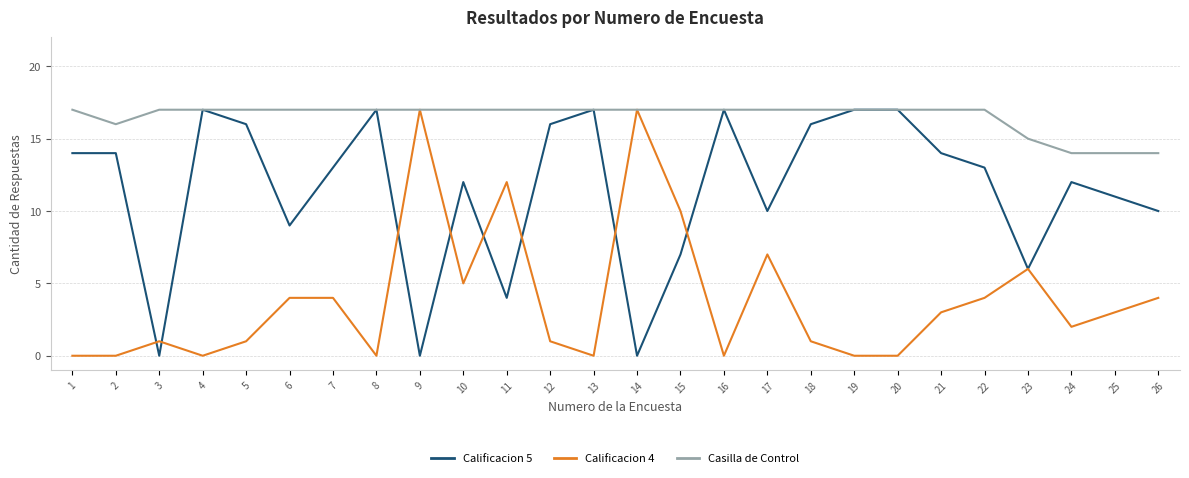

How many lines are shown in the chart?

3